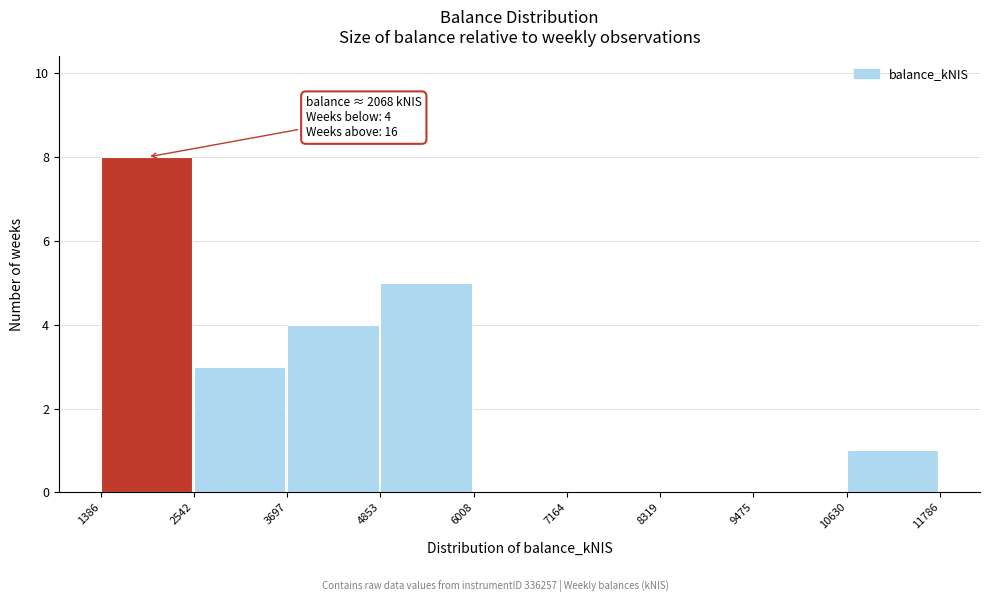

Which range on the x-axis has the tallest bar?

1386 to 2542